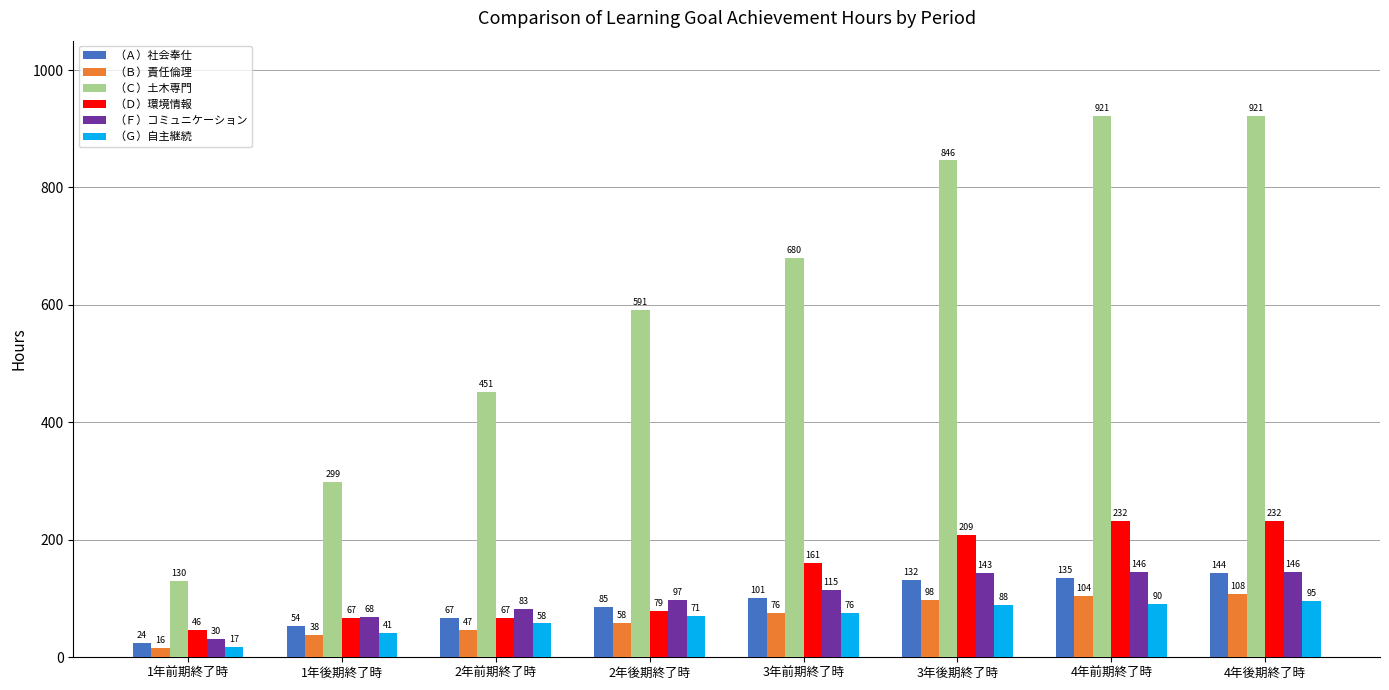

The value of （Ｃ）土木専門 at 4年前期終了時 is 921.2. True or false?

True